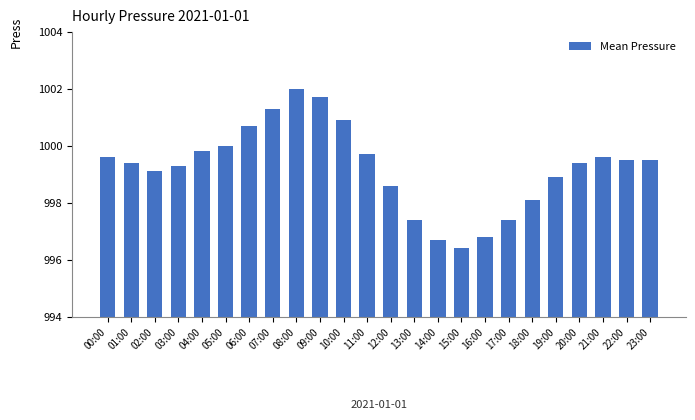

What is the smallest value displayed?

996.4